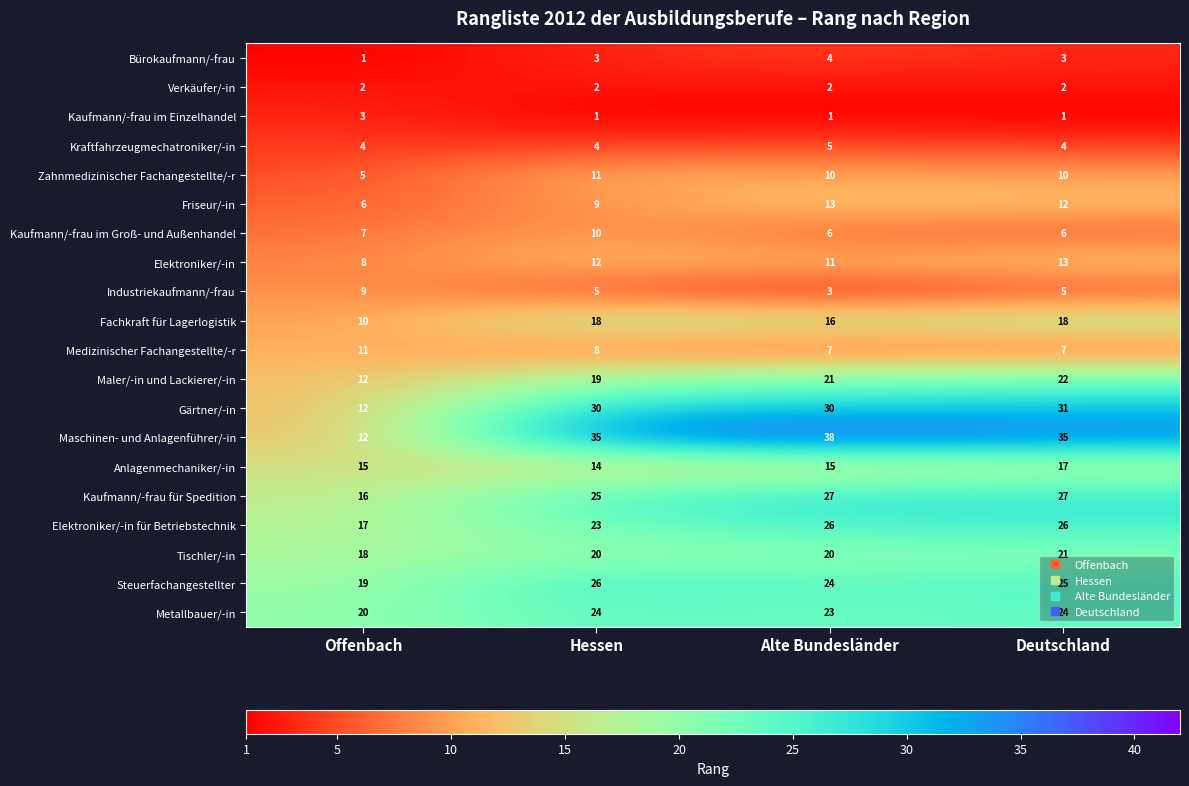

At how many categories does at least one series exceed 36?

1